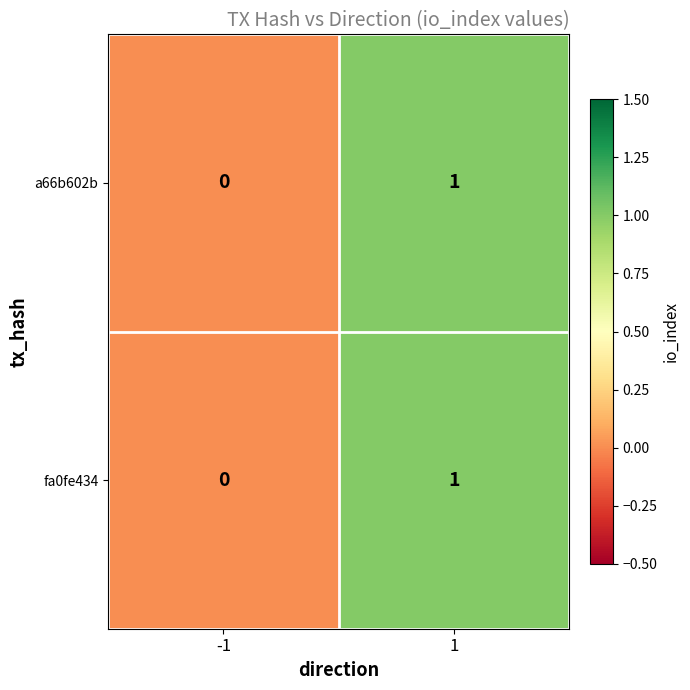

The value of a66b602b at 1 is 1. True or false?

True